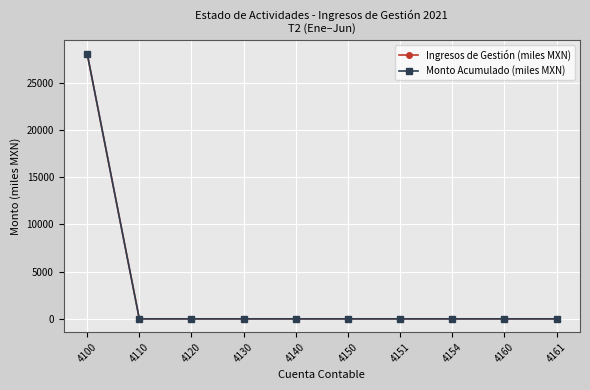

Reading left to right, transcribe all the data shown in this chart.

Ingresos de Gestión (miles MXN): 28072.5	0.0	0.0	0.0	0.0	0.1	0.1	0.0	0.0	0.0
Monto Acumulado (miles MXN): 28072.5	0.0	0.0	0.0	0.0	0.1	0.1	0.0	0.0	0.0